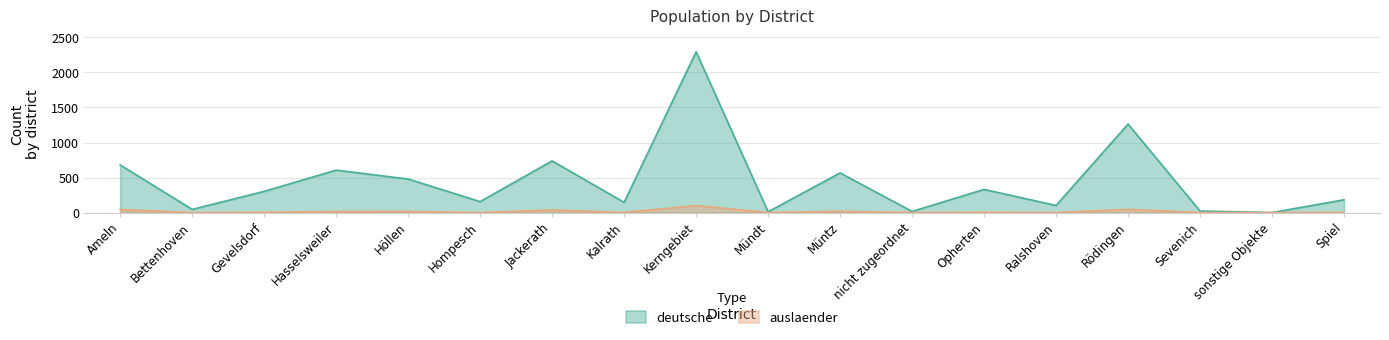

Between Höllen and Mündt, which series saw the biggest shift?

deutsche